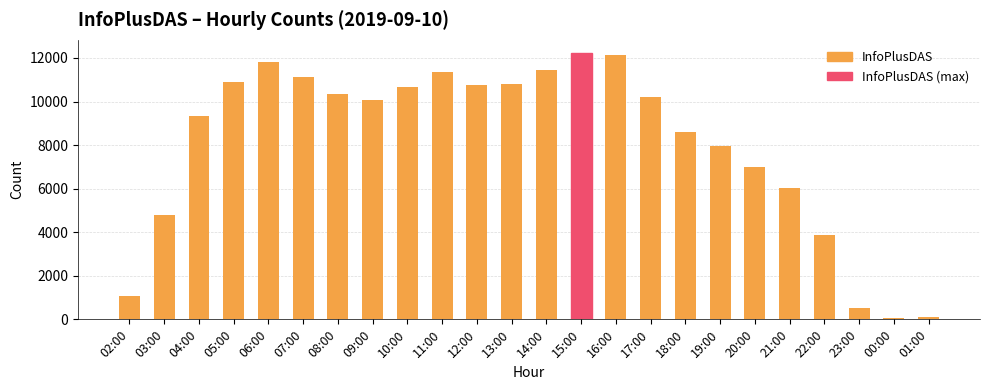

What is the maximum value shown in the chart?

12221